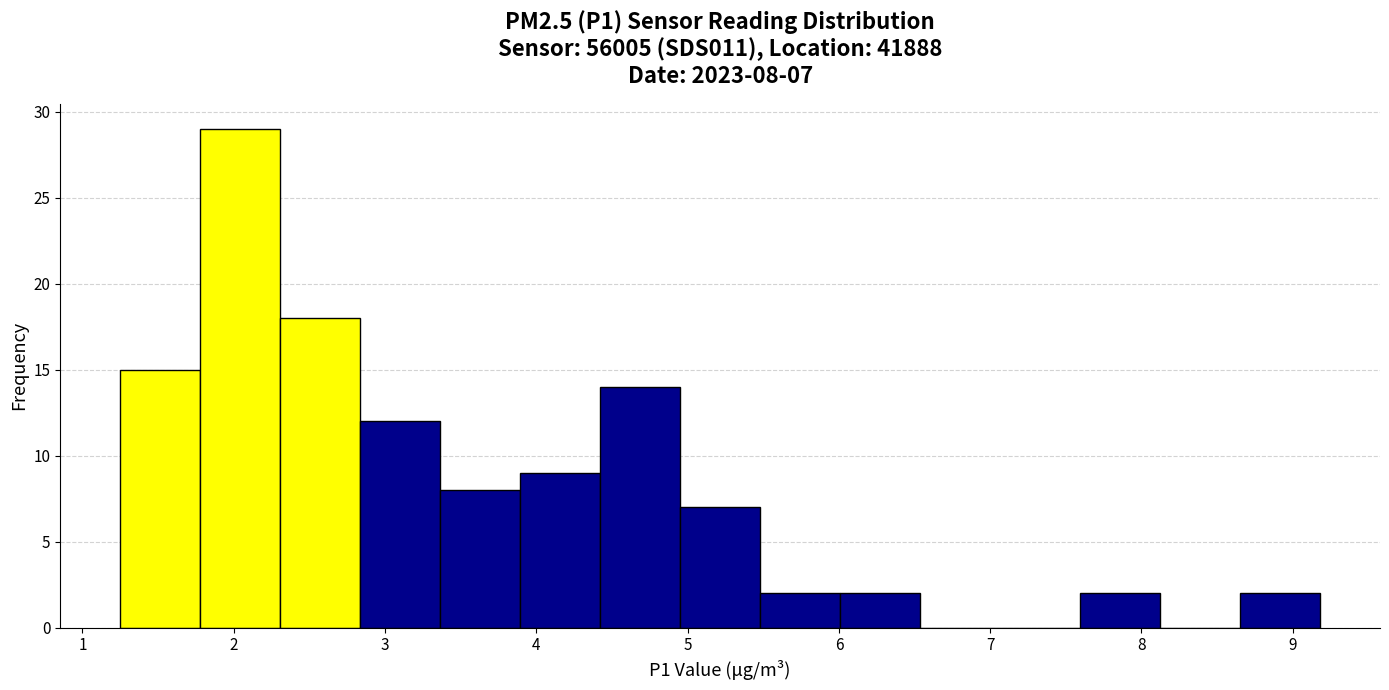

Over which range of the x-axis is the bar tallest?

1.8 to 2.3